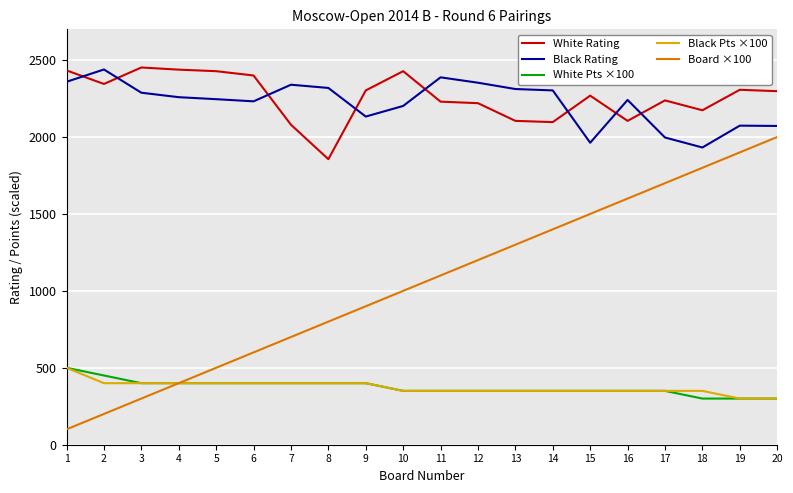

What is the total value across all series at 9?

6136